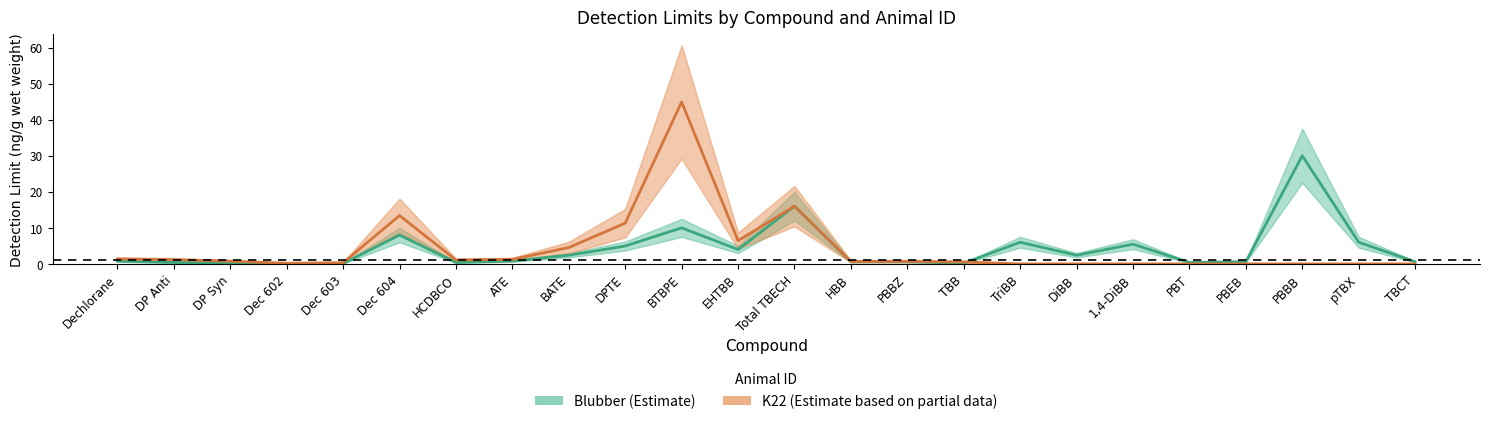

In K22, how many points are lower than both neighbors (excluding endpoints)?

4